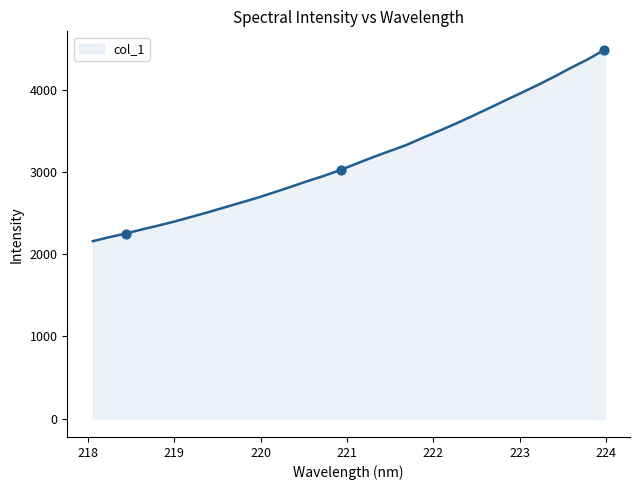

What is the difference between the maximum and minimum values?

2329.4